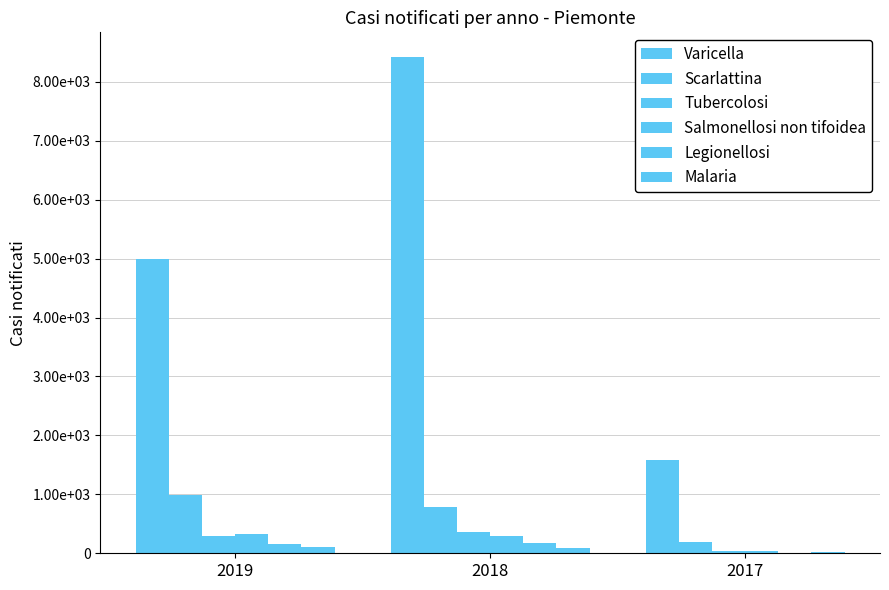

Are the bars grouped side by side (vs. stacked)?

Yes